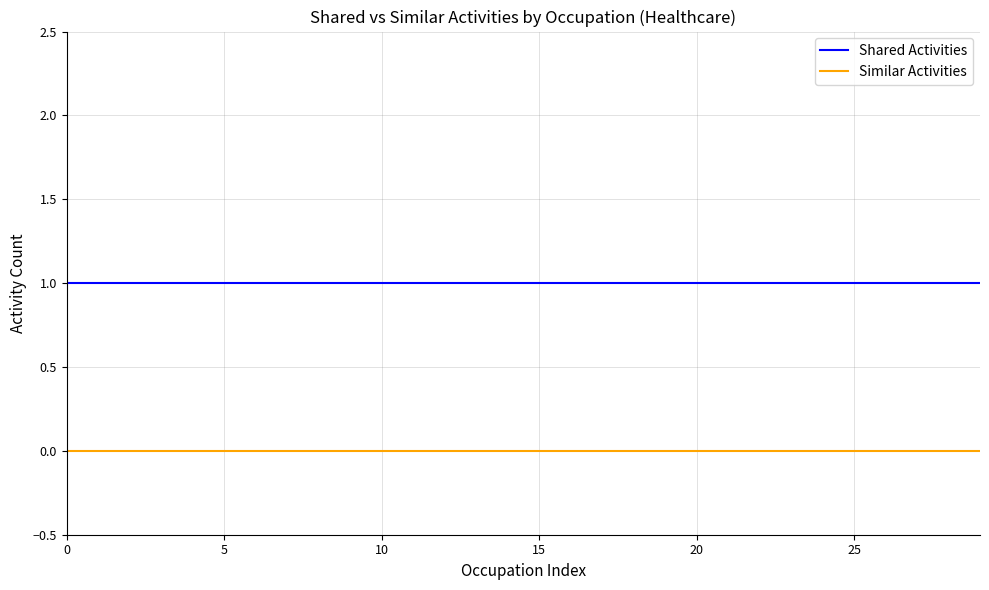

Reading left to right, transcribe all the data shown in this chart.

Shared Activities: 1	1	1	1	1	1	1	1	1	1	1	1	1	1	1	1	1	1	1	1	1	1	1	1	1	1	1	1	1	1
Similar Activities: 0	0	0	0	0	0	0	0	0	0	0	0	0	0	0	0	0	0	0	0	0	0	0	0	0	0	0	0	0	0